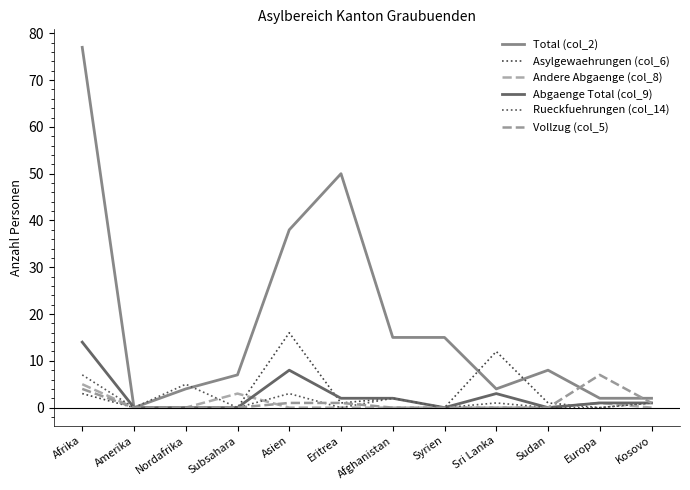

What is the average value of the Andere Abgaenge (col_8) series?

1